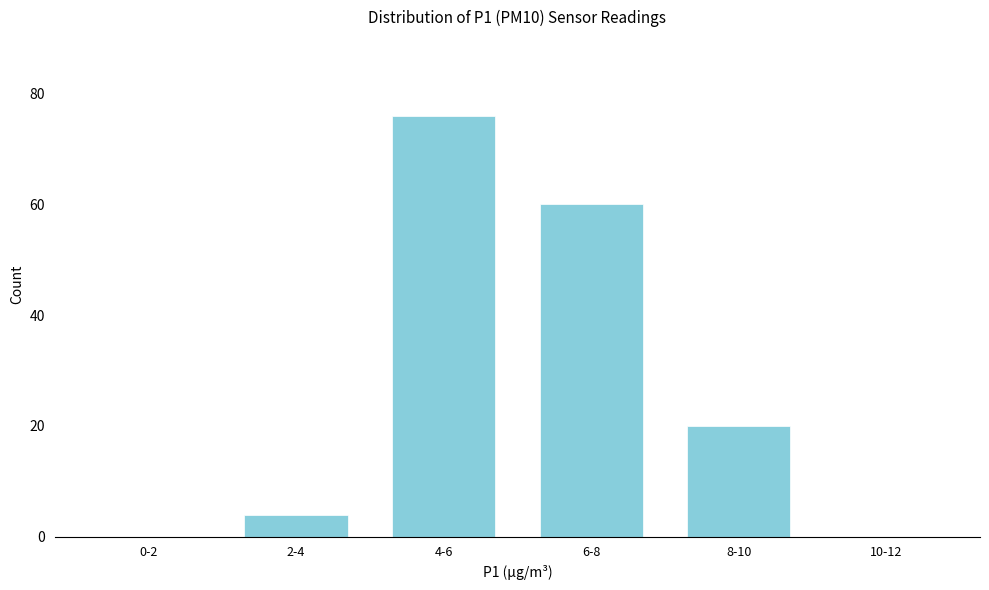

Reading left to right, extract all data points from this chart.

0-2=0	2-4=4	4-6=76	6-8=60	8-10=20	10-12=0